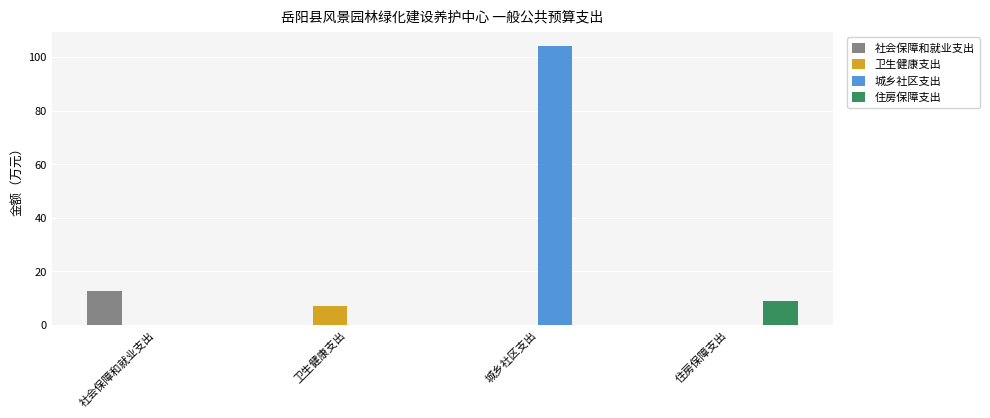

How many groups of bars are there?

4